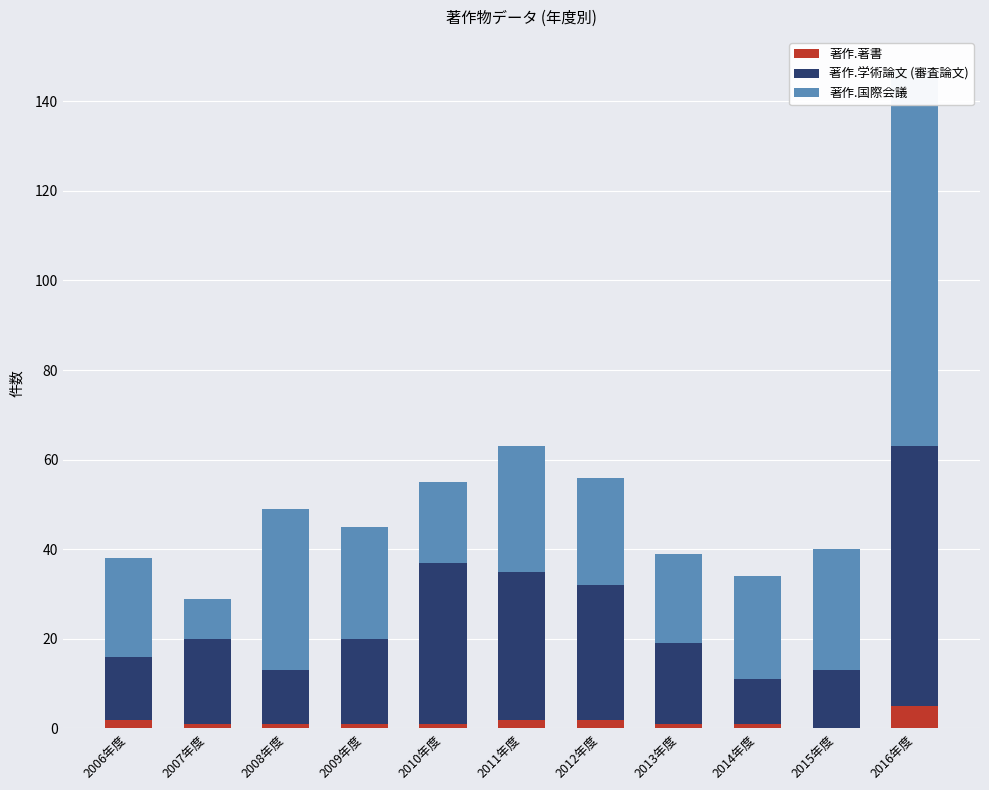

What is the difference between the 著作.国際会議 values at 2007年度 and 2012年度?

15